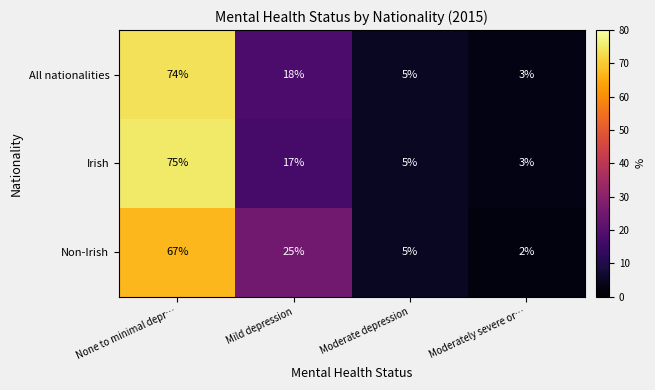

Rank the categories by All nationalities value from lowest to highest.

Moderately severe or…, Moderate depression, Mild depression, None to minimal depr…